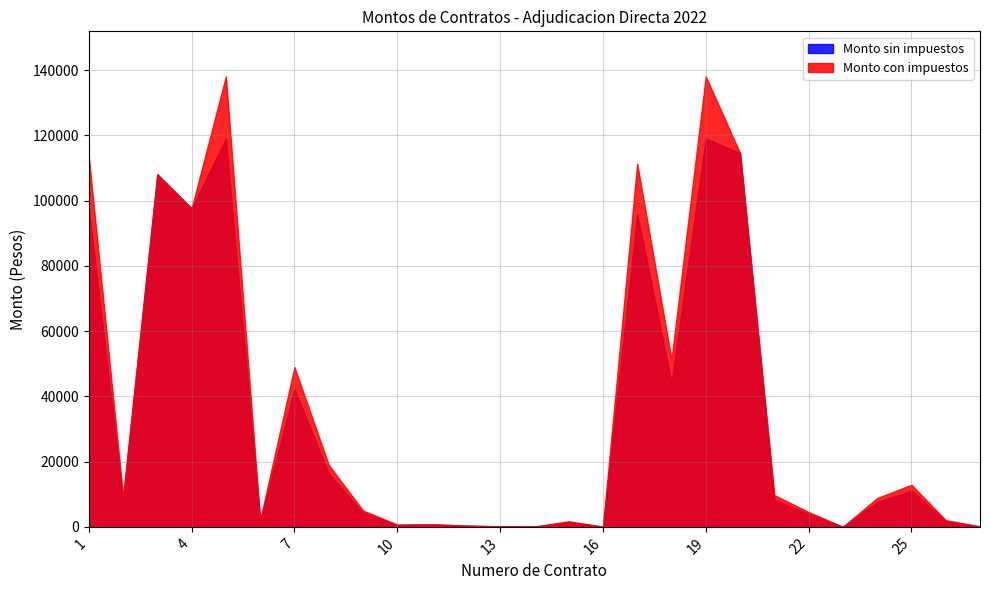

Which series has the widest spread of values?

Monto con impuestos